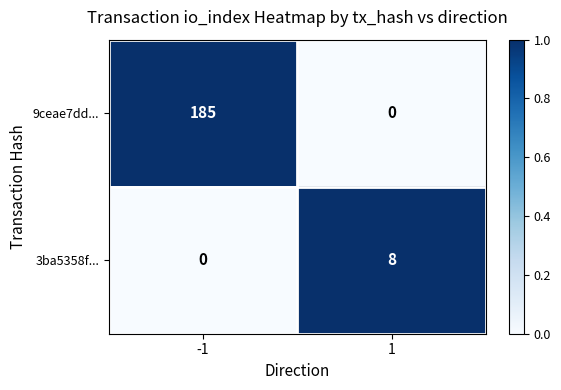

Reading left to right, what are all the values shown in this chart?

9ceae7dd...: 185	0
3ba5358f...: 0	8